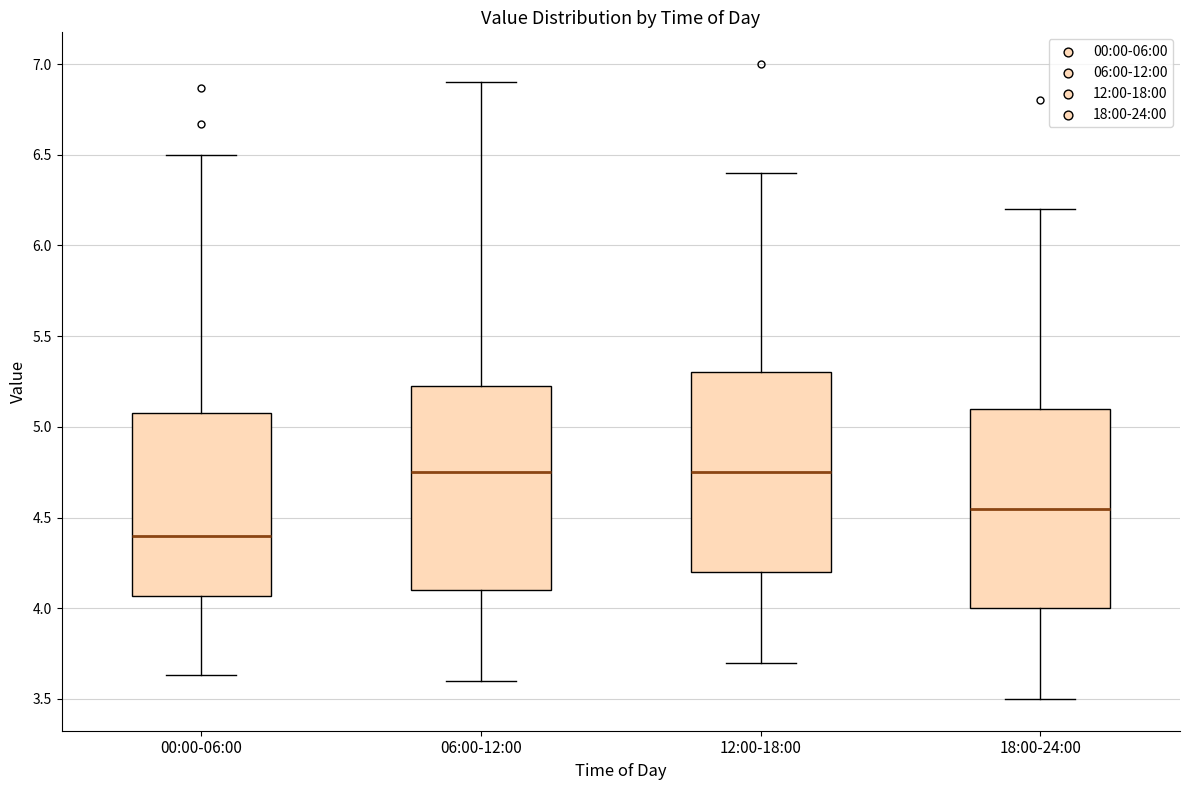

Where does the upper whisker of the box for 00:00-06:00 end on the y-axis? The values are not printed on the chart, so give them approximately, as read against the axis.

6.50